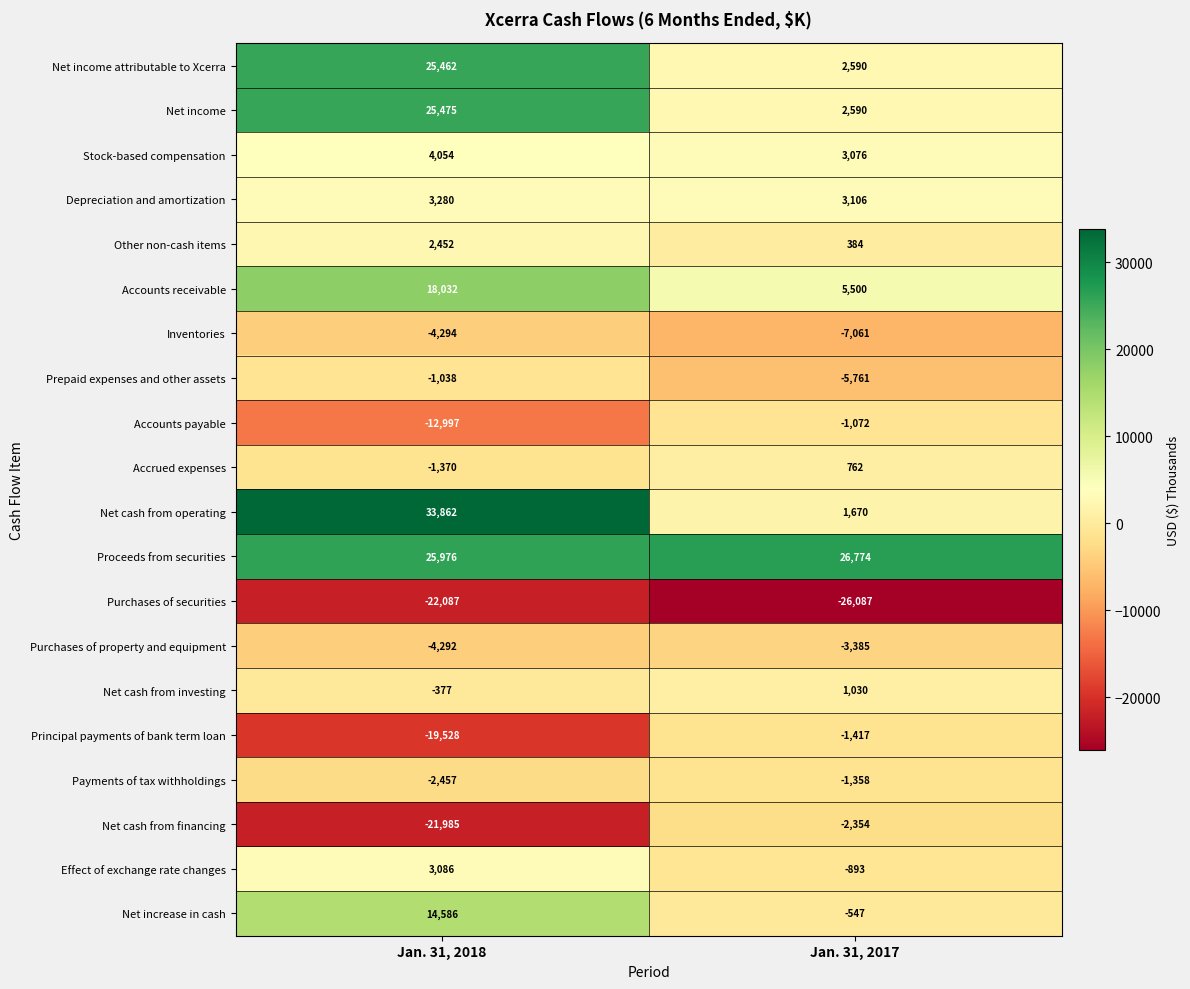

At how many categories does at least one series exceed 30678?

1